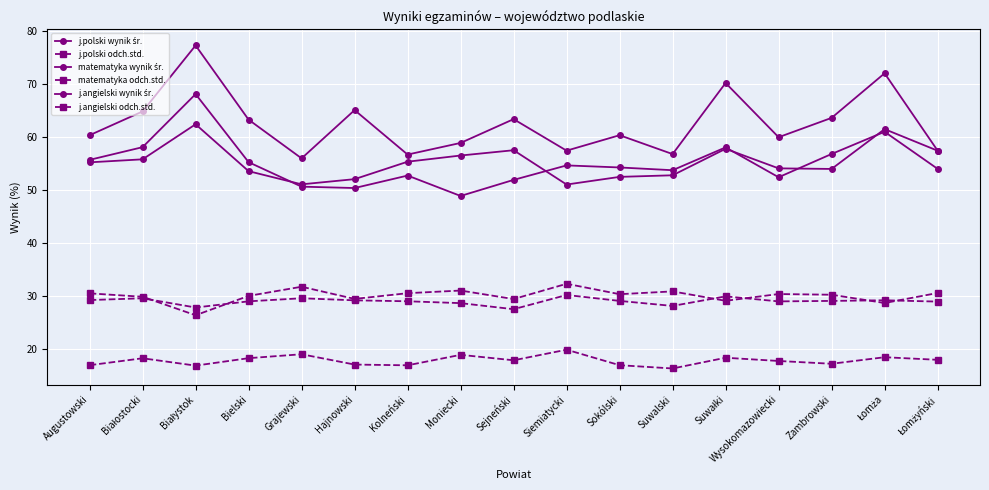

Does the chart have visible grid lines?

Yes